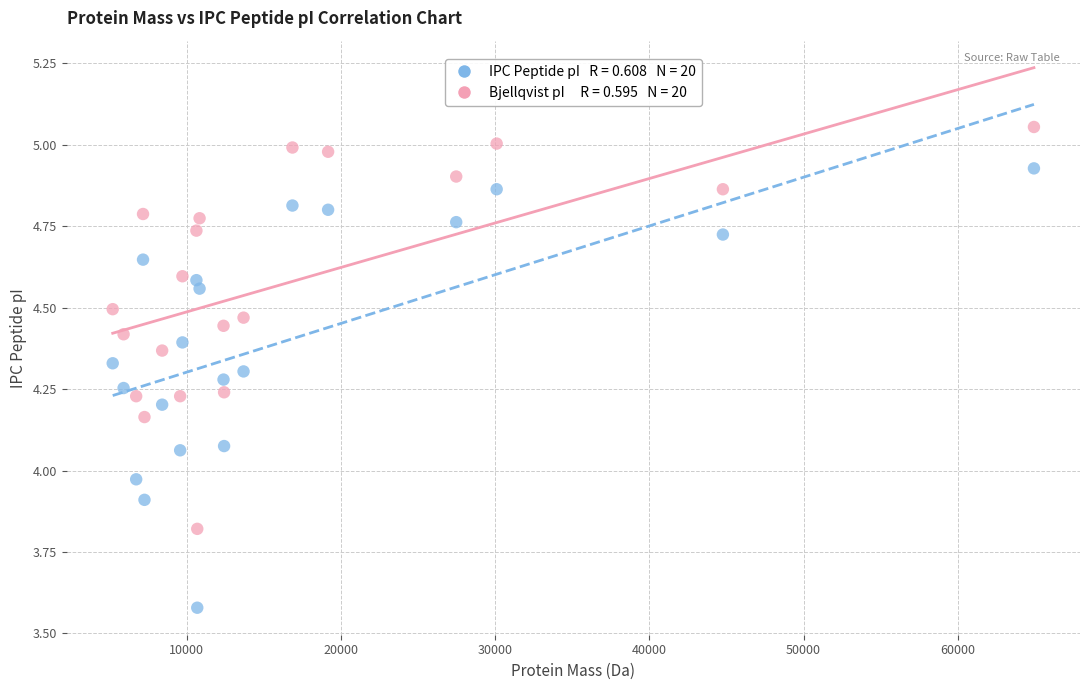

Across all data points, what is the range of Y values (max minus min)?

1.5